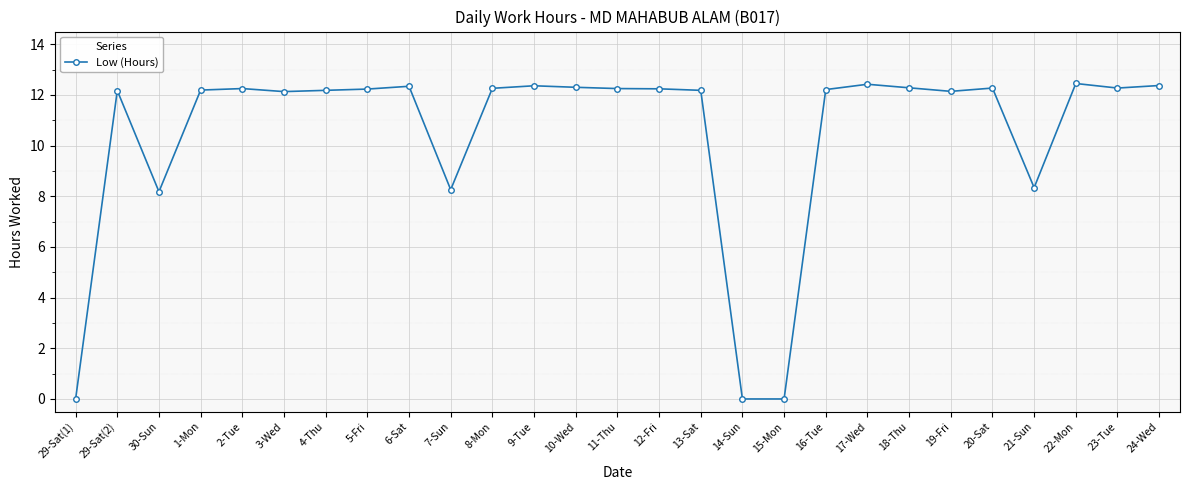

What is the ratio of the value at 11-Thu to the value at 7-Sun?

1.5